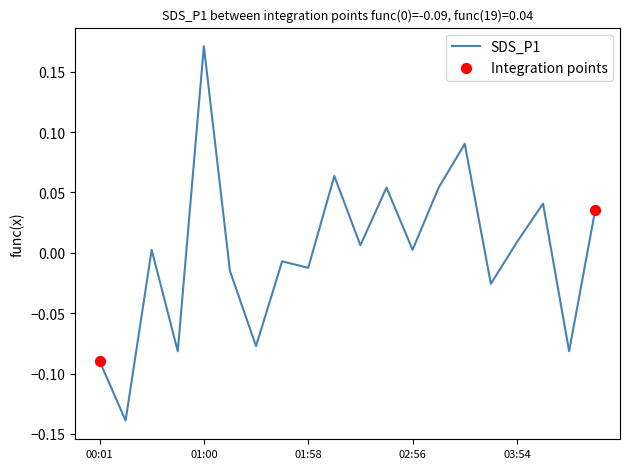

What is the difference between the maximum and minimum values?

0.3